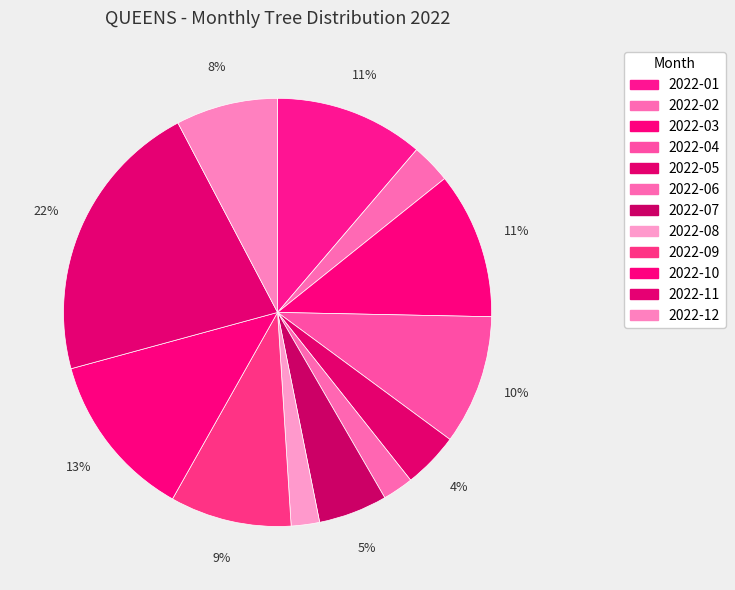

How many slices are in this pie chart?

12